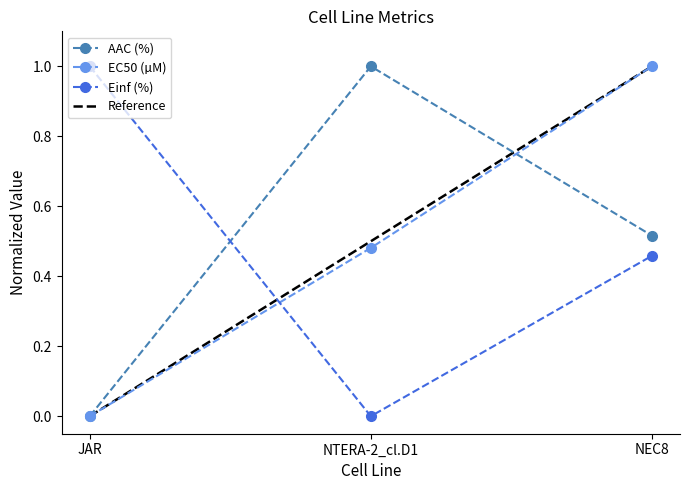

Between NEC8 and JAR, which is larger?

NEC8